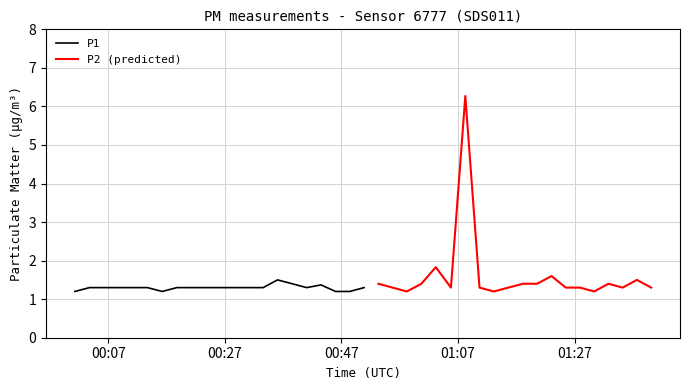

What is the highest value of the P2 (predicted) series?

6.3